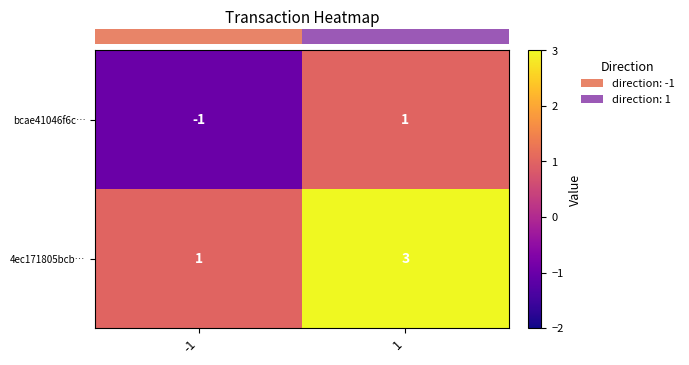

List the series in order of their peak value, highest first.

4ec171805bcb…, bcae41046f6c…